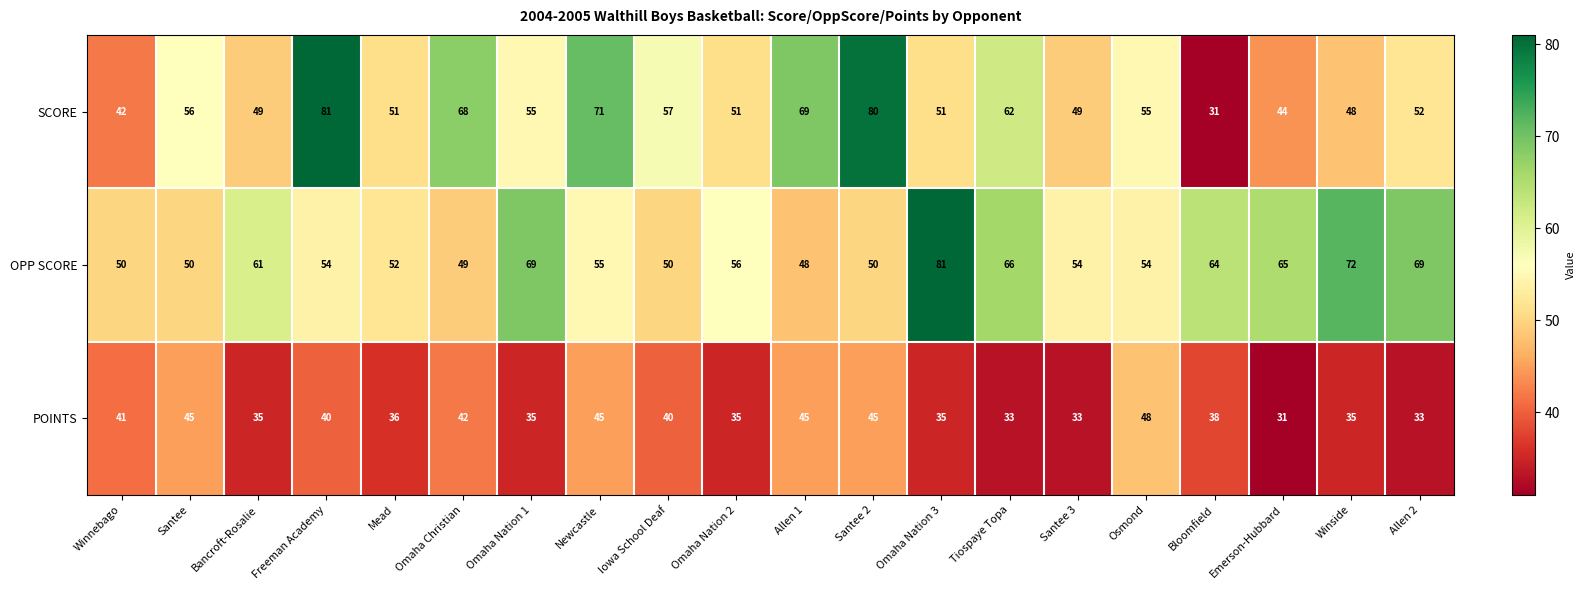

At which label does OPP SCORE reach its peak?

Omaha Nation 3